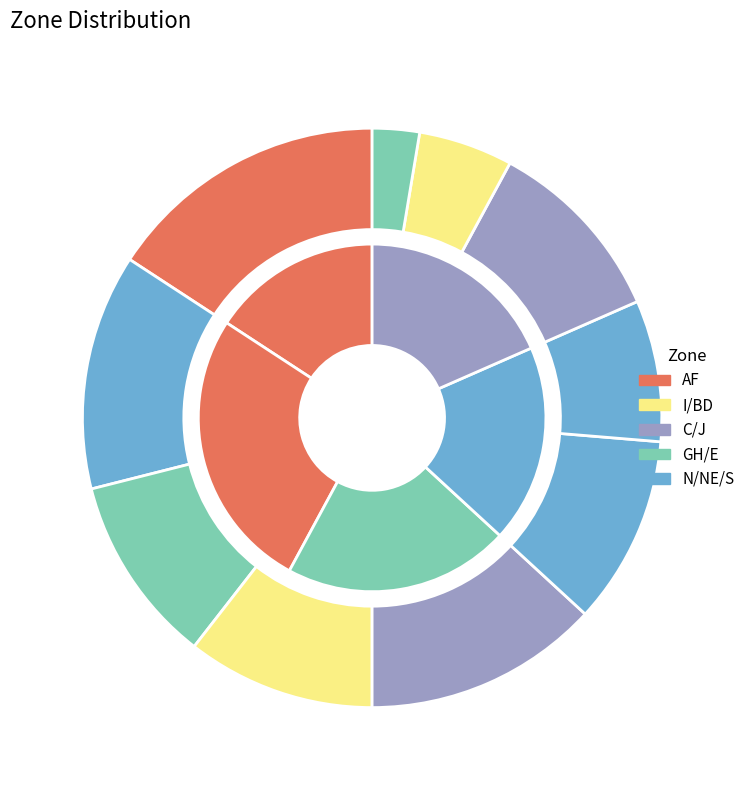

Which has a higher value, I or AF?

AF